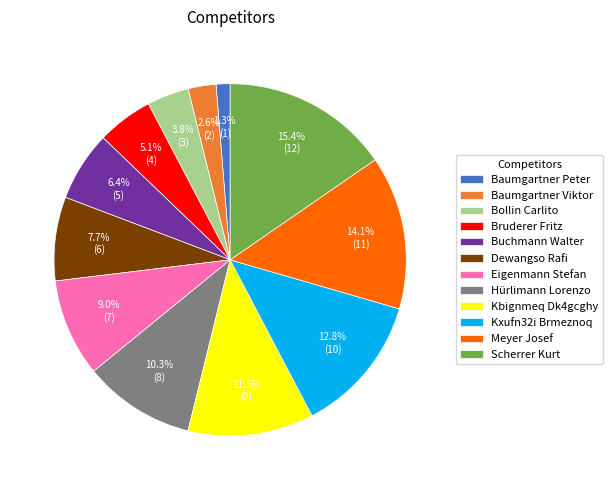

What portion of the pie excludes Buchmann Walter?

93.6%